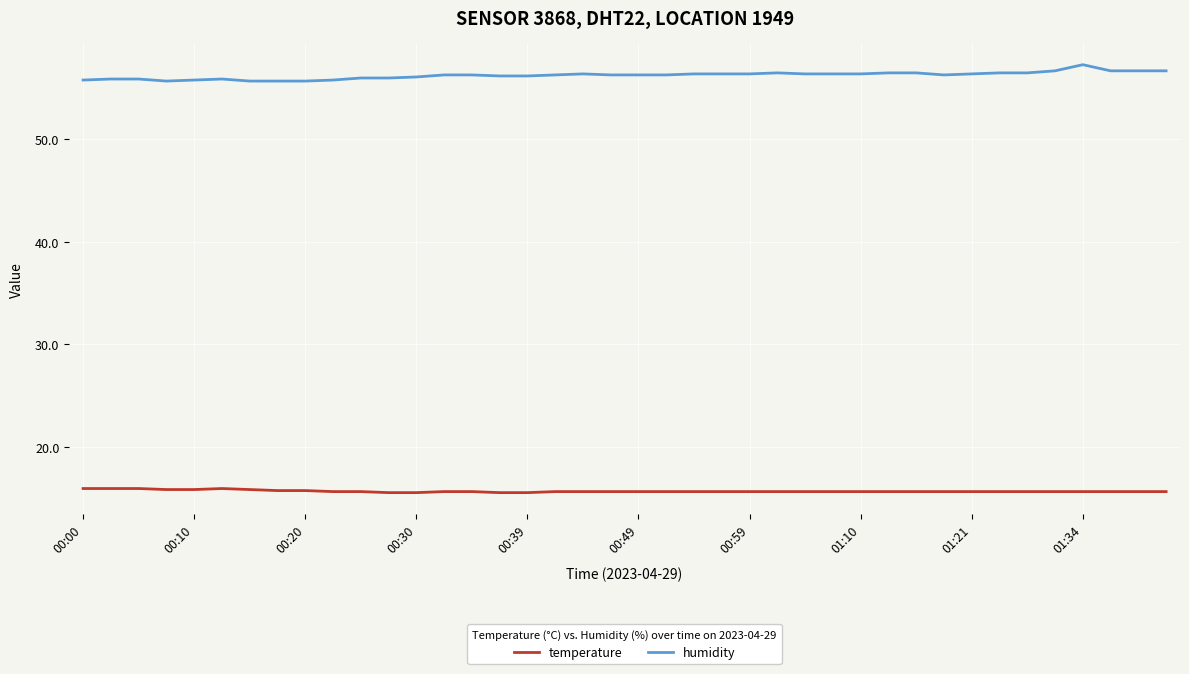

Rank the series by their average value, from highest to lowest.

humidity, temperature